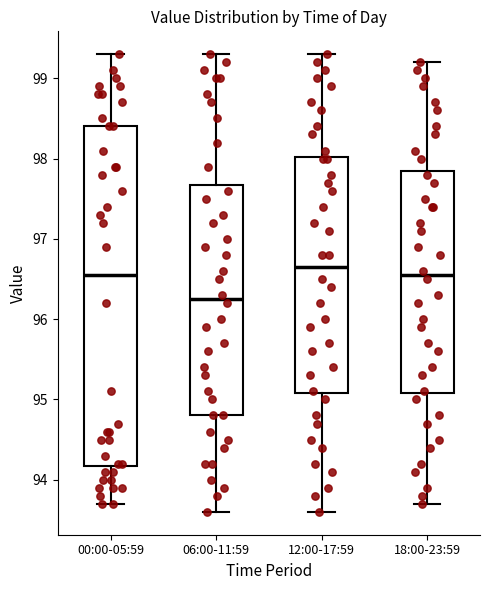

Reading left to right, read every box against the y-axis: the position of its median line, the range the box covers, and the ends of its whiskers. The values are not printed on the chart, so give them approximately, as read against the axis.

00:00-05:59: median 96.6, box 94.2 to 98.4, whiskers 93.7 to 99.3
06:00-11:59: median 96.3, box 94.8 to 97.7, whiskers 93.6 to 99.3
12:00-17:59: median 96.7, box 95.1 to 98.0, whiskers 93.6 to 99.3
18:00-23:59: median 96.6, box 95.1 to 97.9, whiskers 93.7 to 99.2